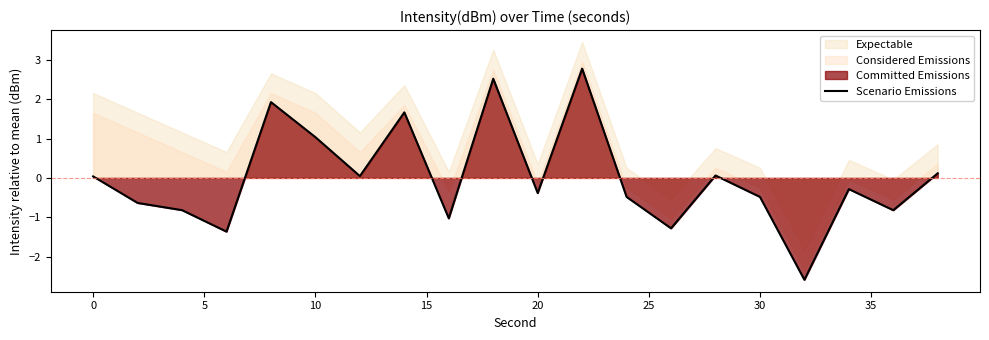

True or false: Scenario Emissions has a value of -0.7 at 30.

False